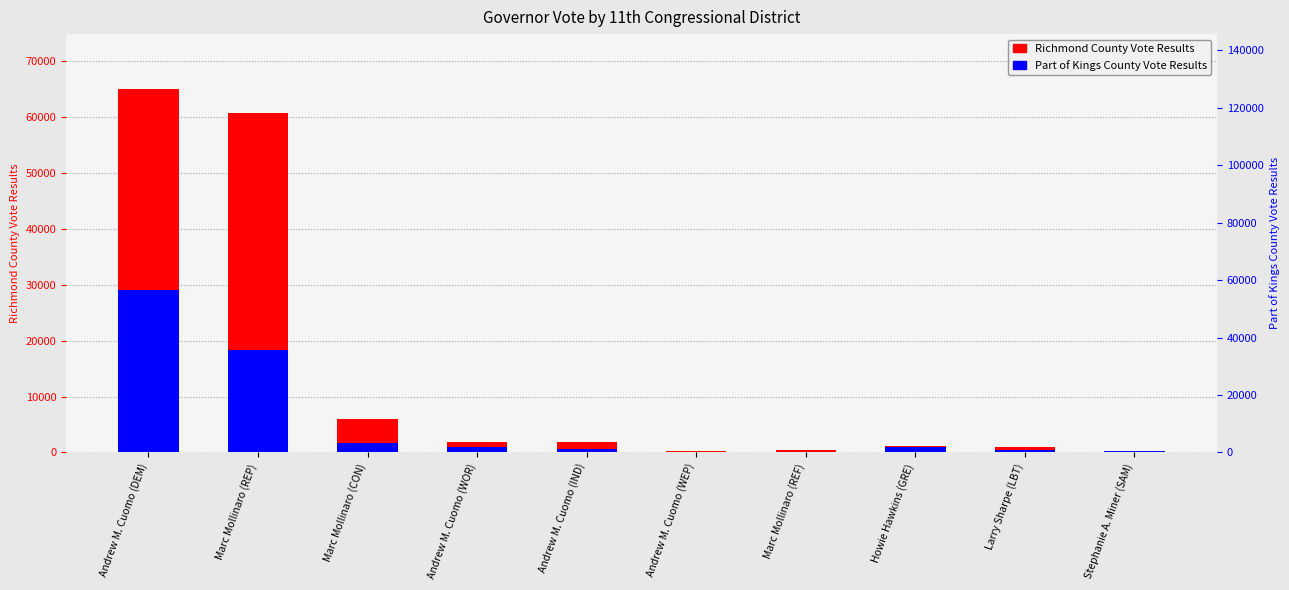

Between Stephanie A. Miner (SAM) and Andrew M. Cuomo (WOR), which is larger?

Andrew M. Cuomo (WOR)